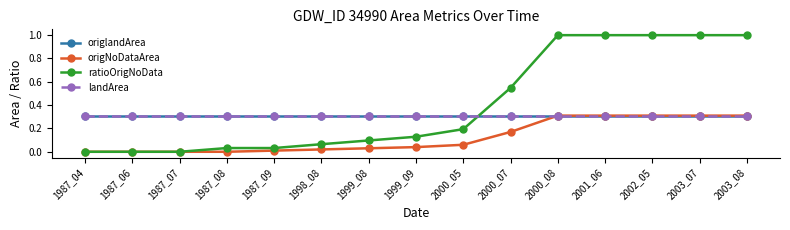

What is the highest value of the ratioOrigNoData series?

1.0